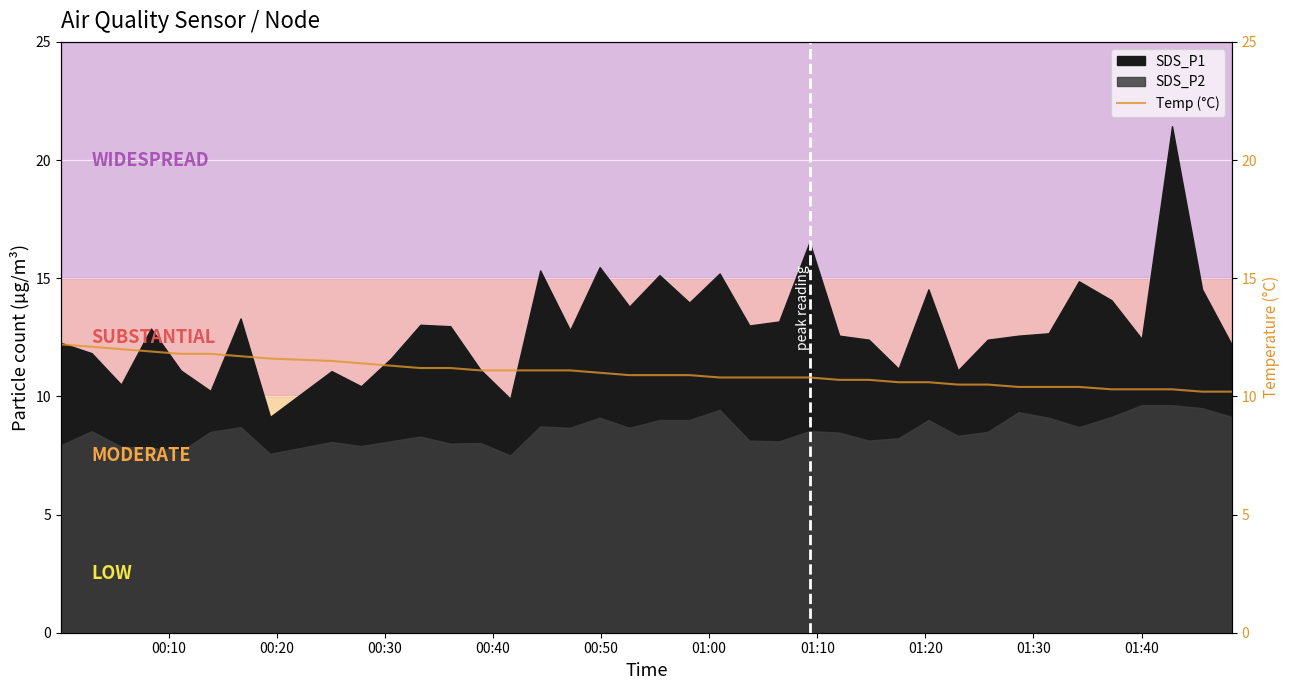

The chart shows a value of 18.4 at 15. True or false?

False